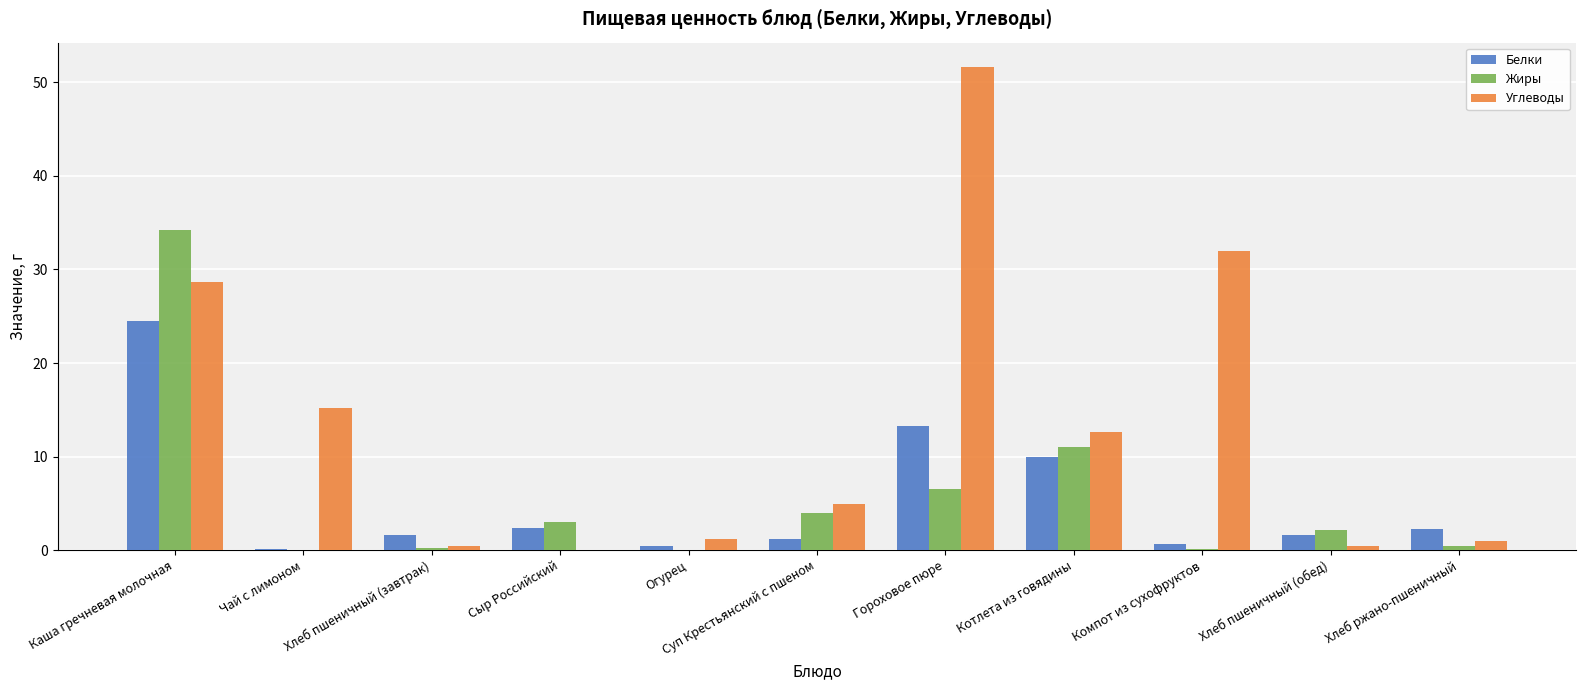

At which category does the chart reach its peak across all series?

Гороховое пюре